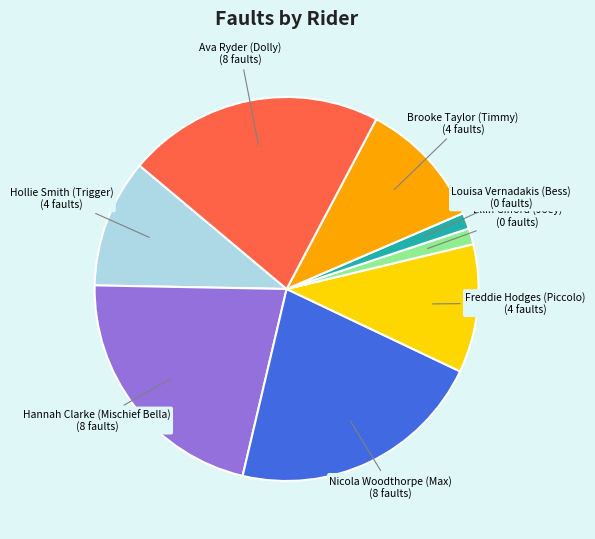

How many segments does this pie chart have?

8